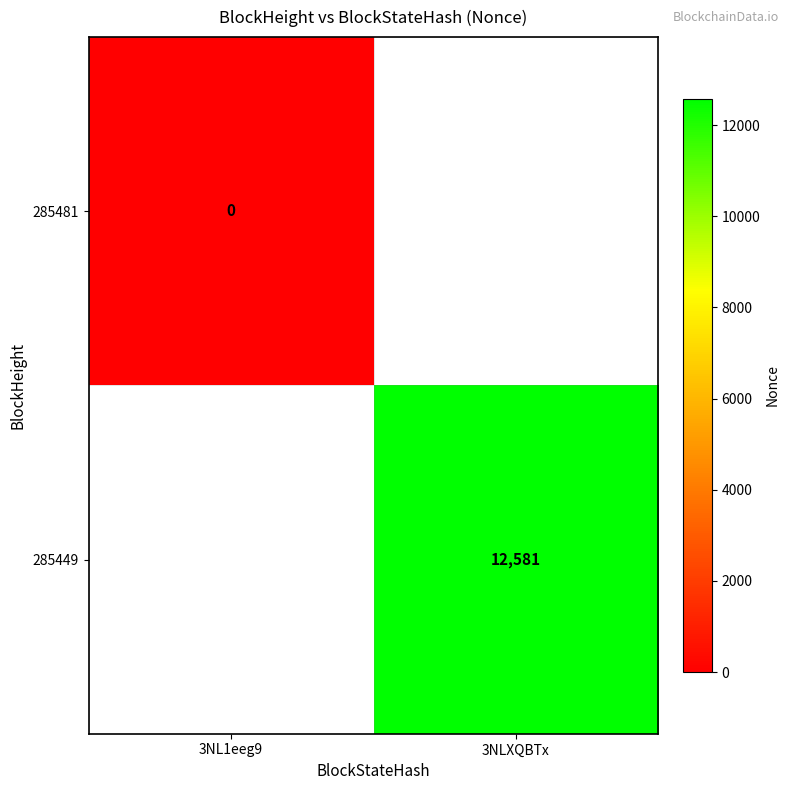

The 285449 series shows 12581 at 3NLXQBTx. True or false?

True